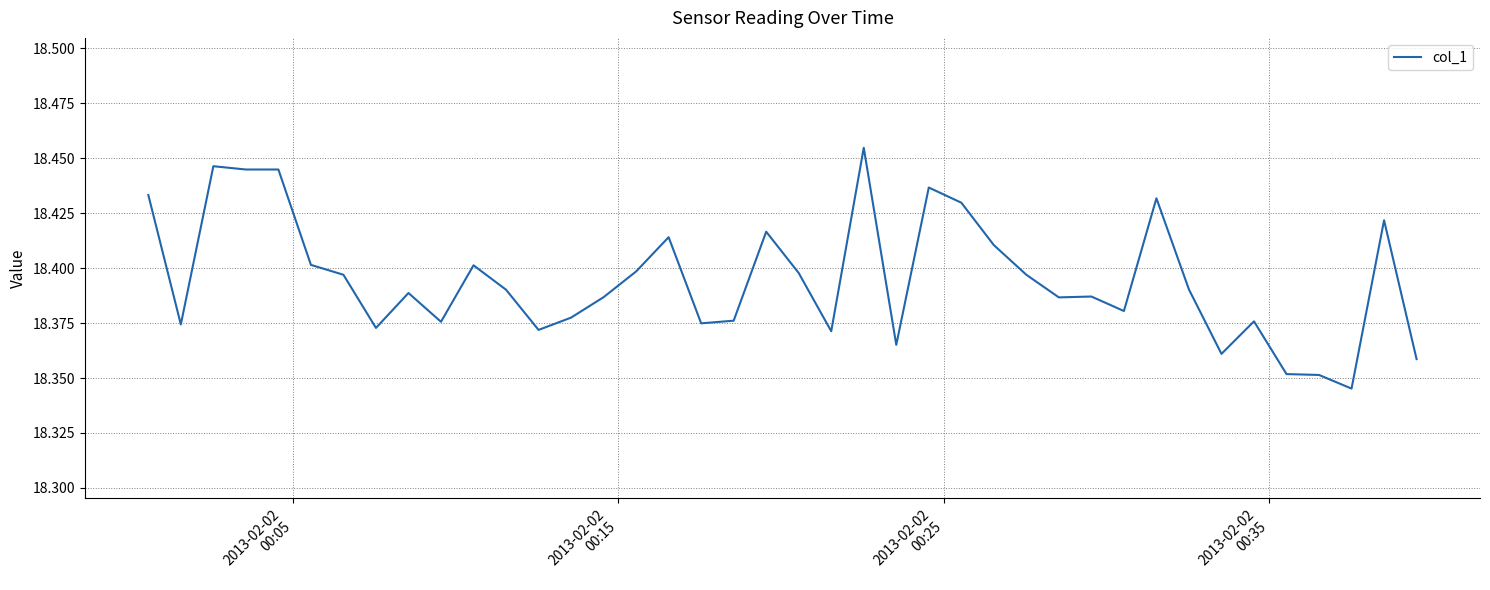

How many lines are shown in the chart?

1